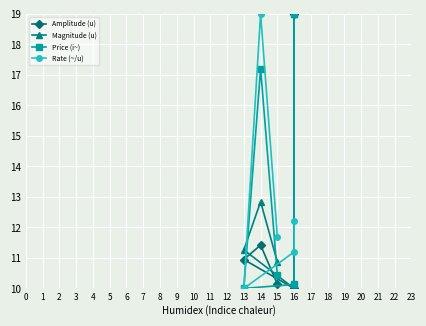

The value of Magnitude (u) at 16 is 4.1. True or false?

False